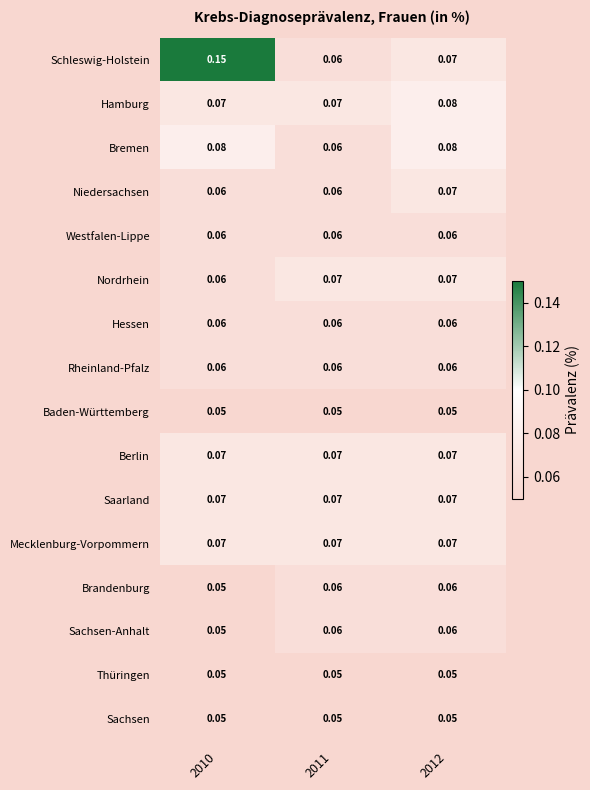

Between 2011 and 2012, which series saw the biggest shift?

Bremen